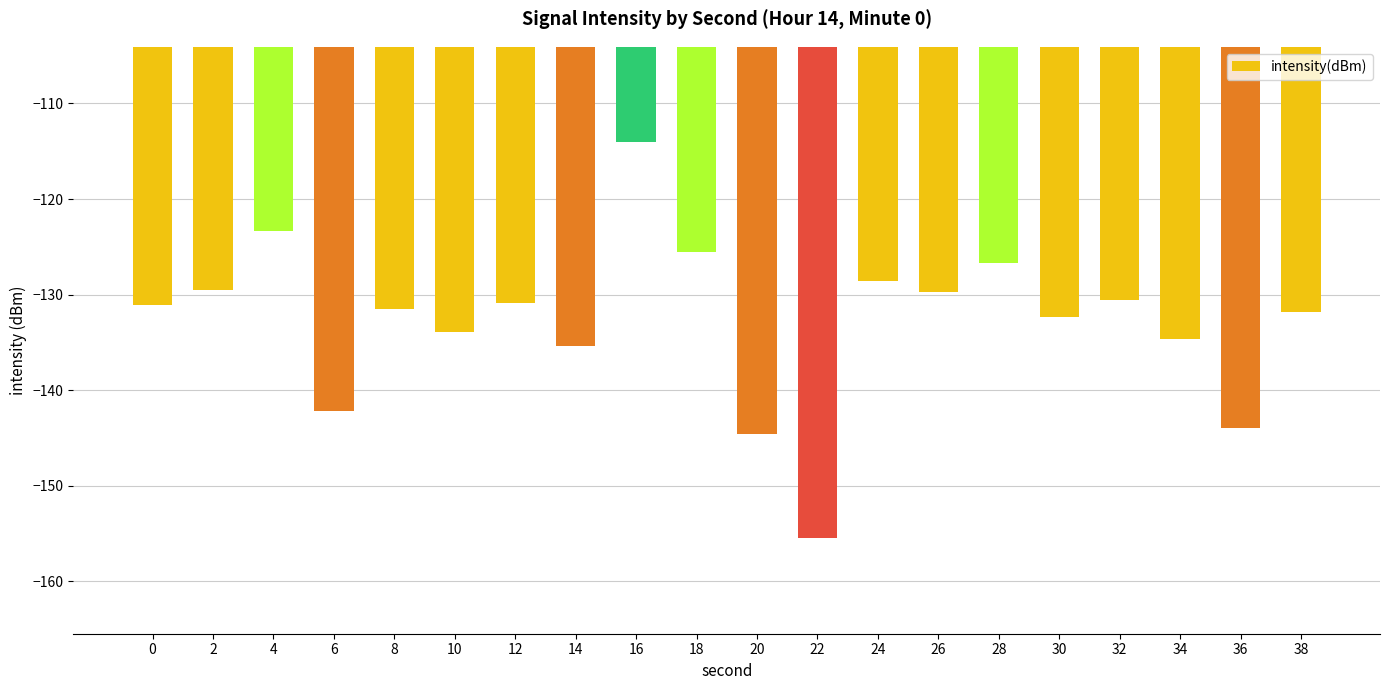

The chart shows a value of -190.1 at 26. True or false?

False